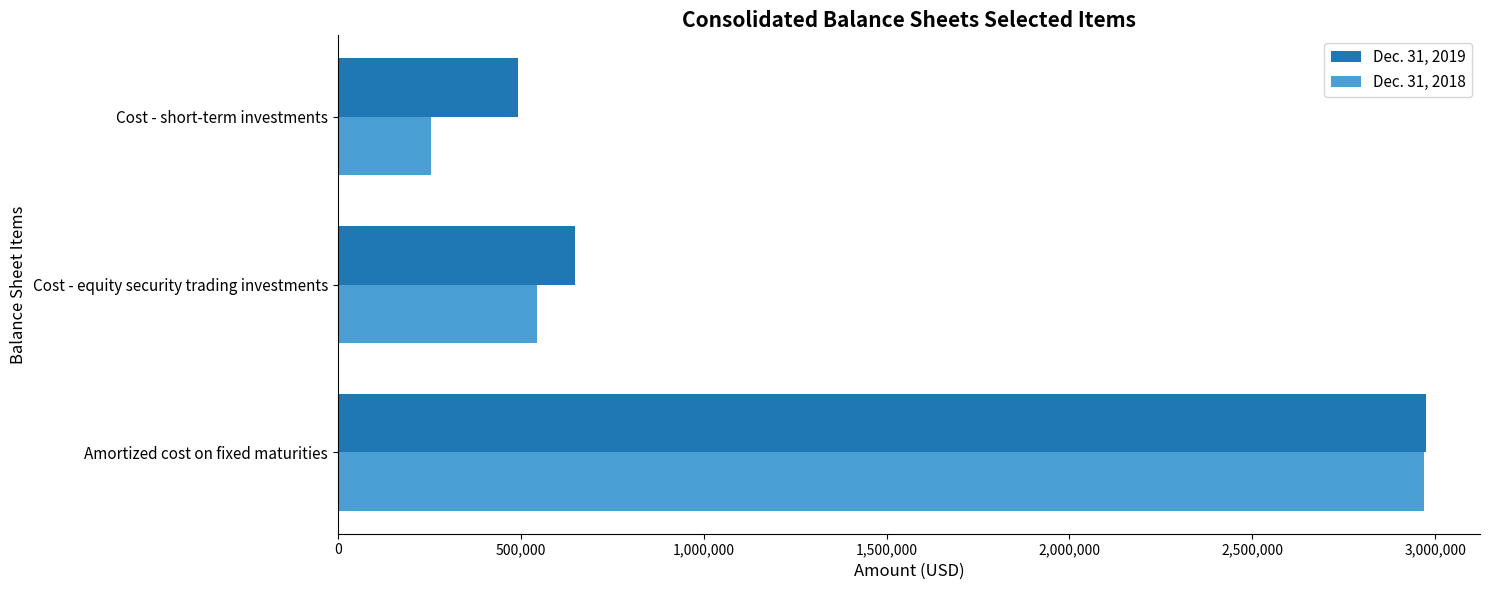

What is the total value across all series at Cost - short-term investments?

748578